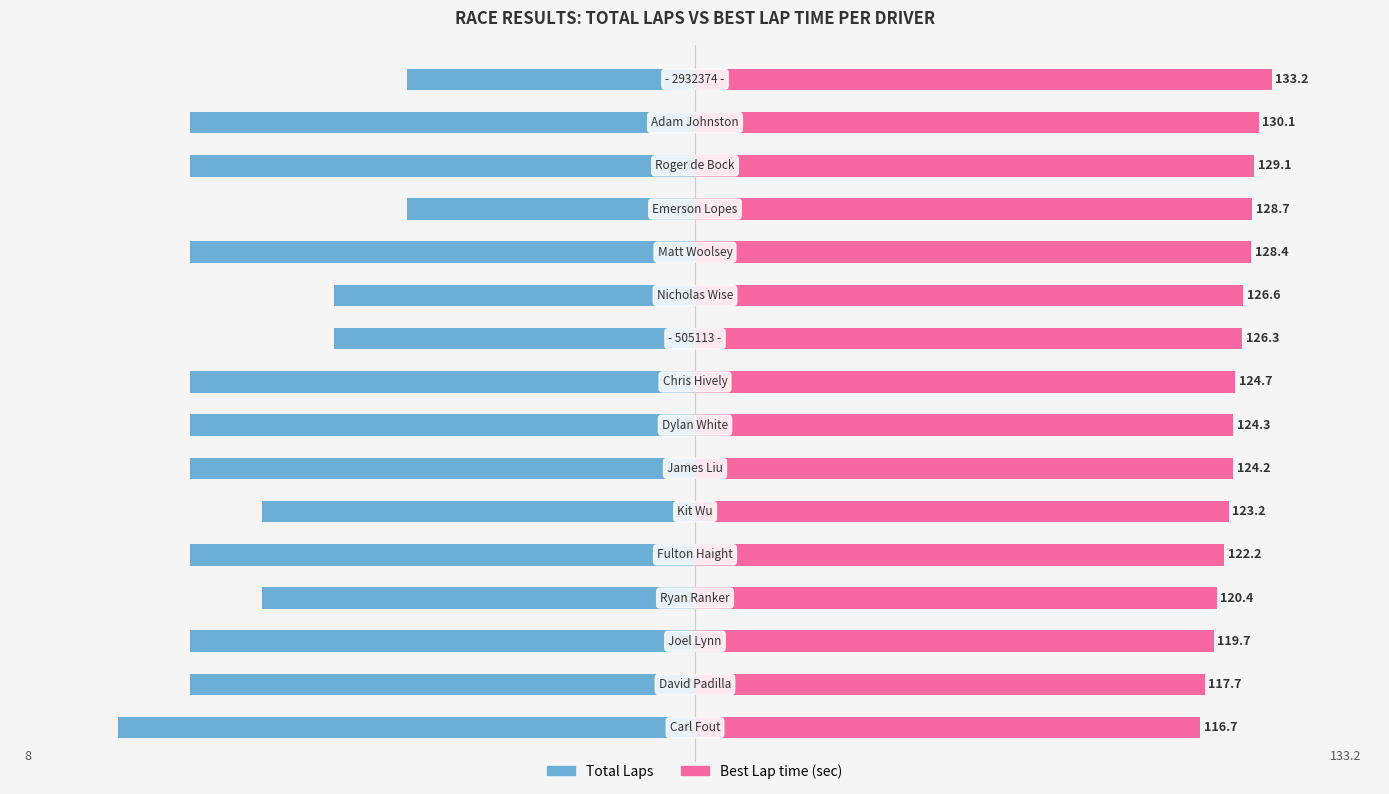

Which series has the widest spread of values?

Total Laps